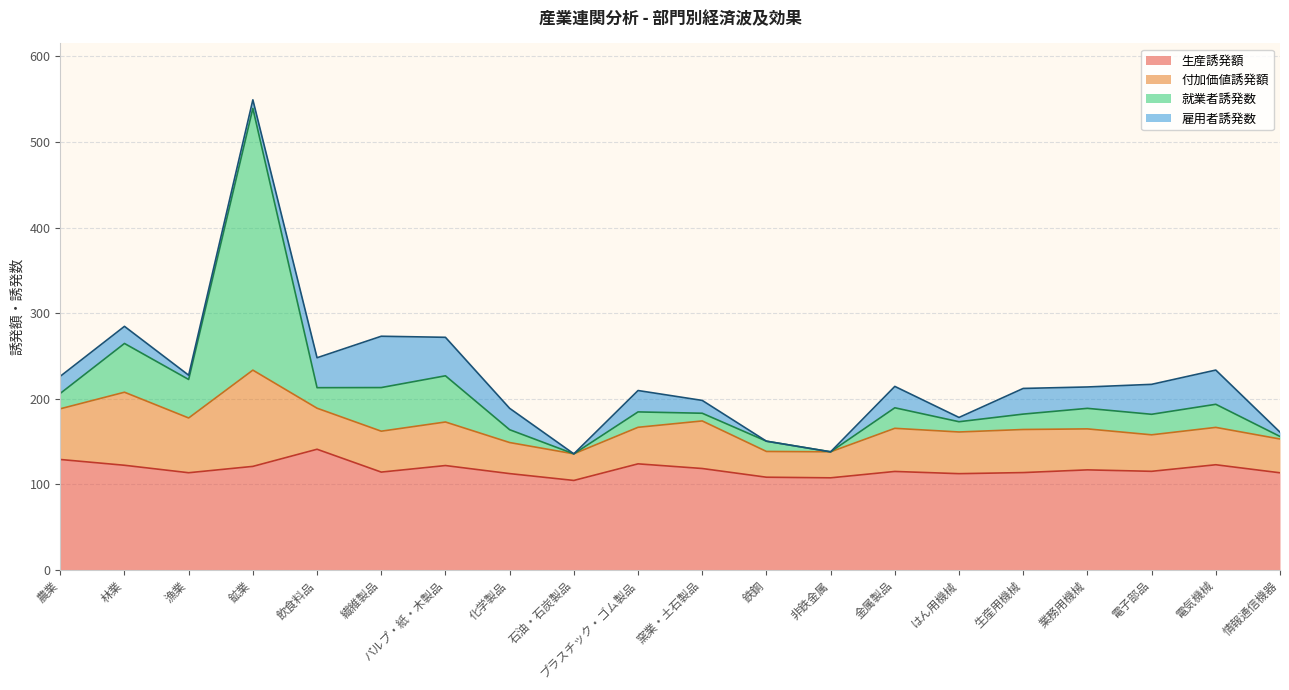

The value of 就業者誘発数 at 金属製品 is 49.1. True or false?

False